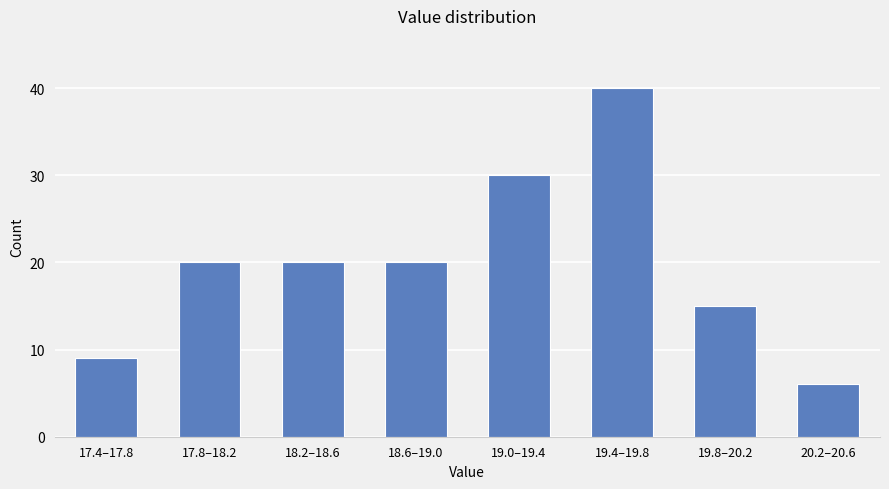

Reading left to right, what are all the values shown in this chart?

17.4–17.8=9	17.8–18.2=20	18.2–18.6=20	18.6–19.0=20	19.0–19.4=30	19.4–19.8=40	19.8–20.2=15	20.2–20.6=6